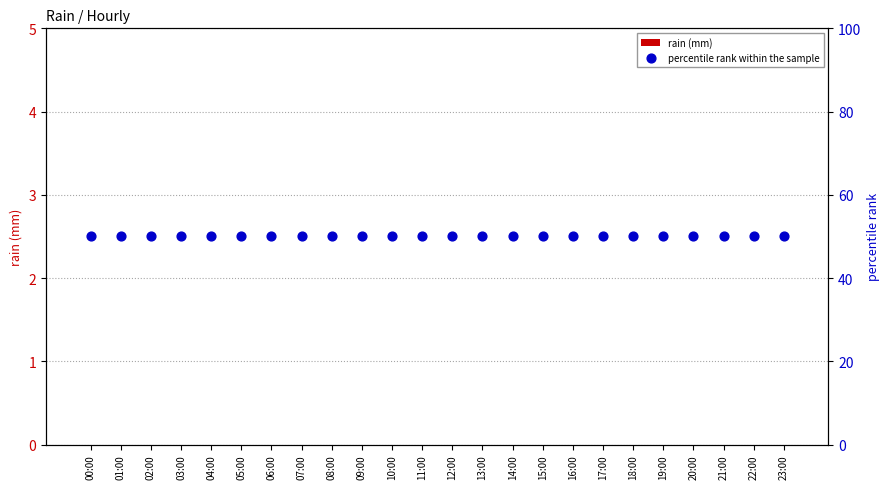

Which series contains the lowest Y value?

rain (mm)